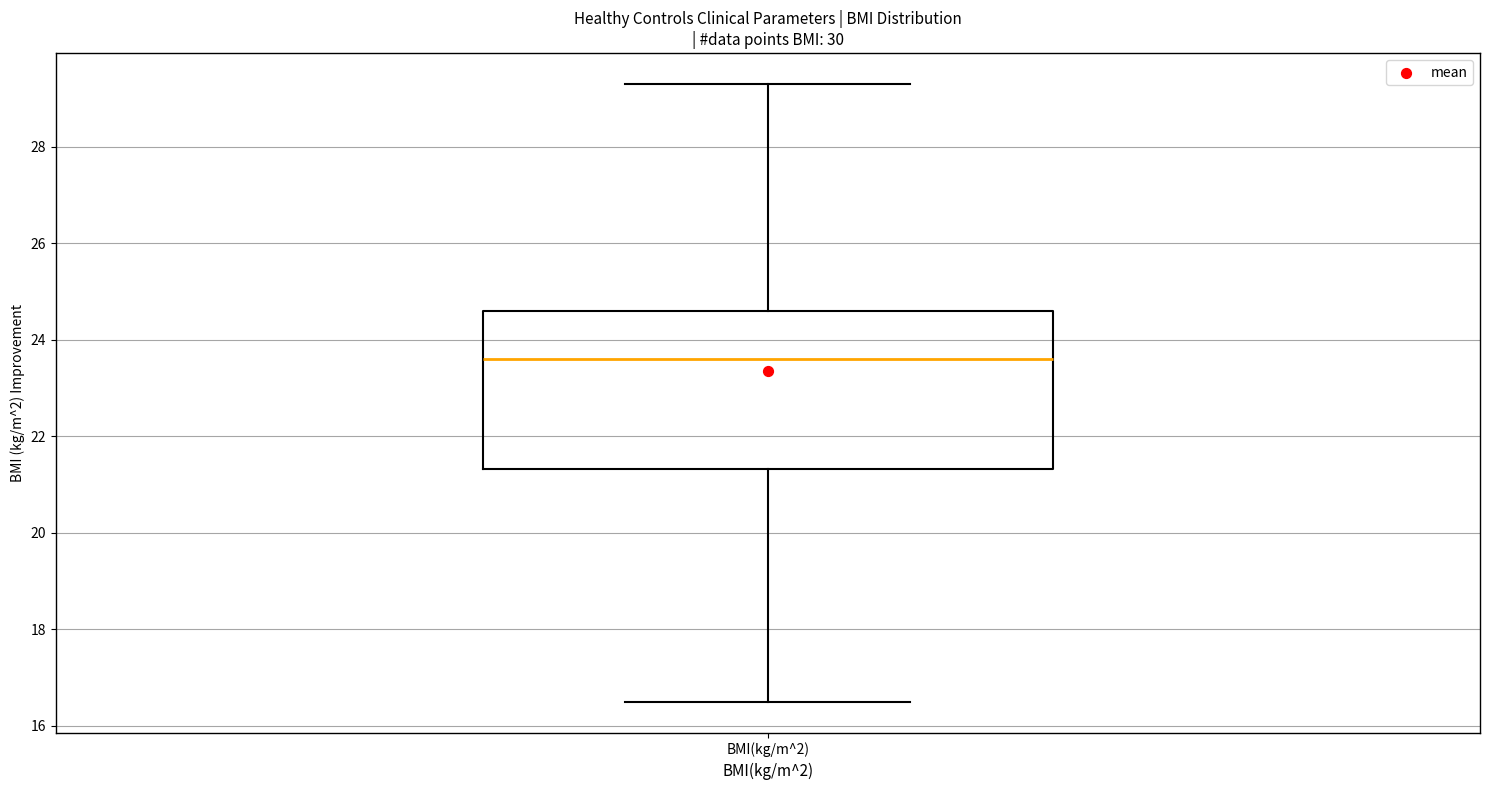

Read this box plot against the y-axis: the position of the median line, the range covered by the box, and the ends of both whiskers. The values are not printed on the chart, so give them approximately, as read against the axis.

median 23.6, box 21.4 to 24.6, whiskers 16.6 to 29.4